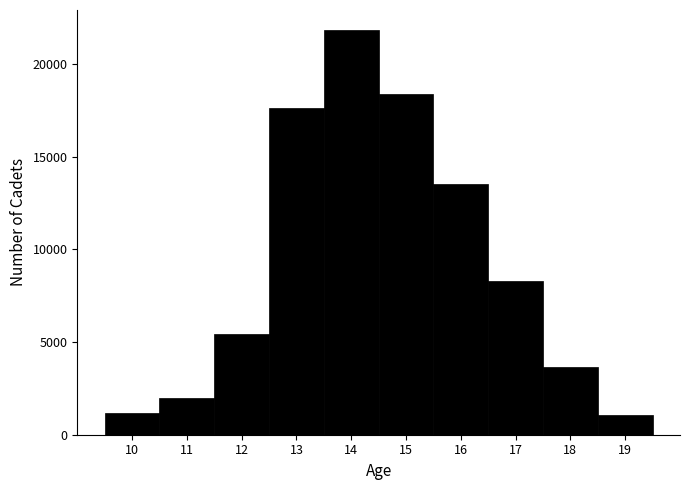

Reading left to right, list every bar in this chart as the range it spans on the x-axis followed by its height. The values are not printed on the chart, so give them approximately, as read against the axis.

9.5 to 10.5: 1000
10.5 to 11.5: 2000
11.5 to 12.5: 5500
12.5 to 13.5: 17500
13.5 to 14.5: 22000
14.5 to 15.5: 18500
15.5 to 16.5: 13500
16.5 to 17.5: 8500
17.5 to 18.5: 3500
18.5 to 19.5: 1000